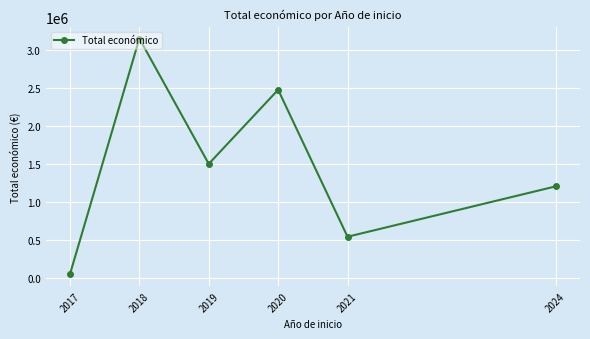

What is the difference between the maximum and minimum values?

3101038